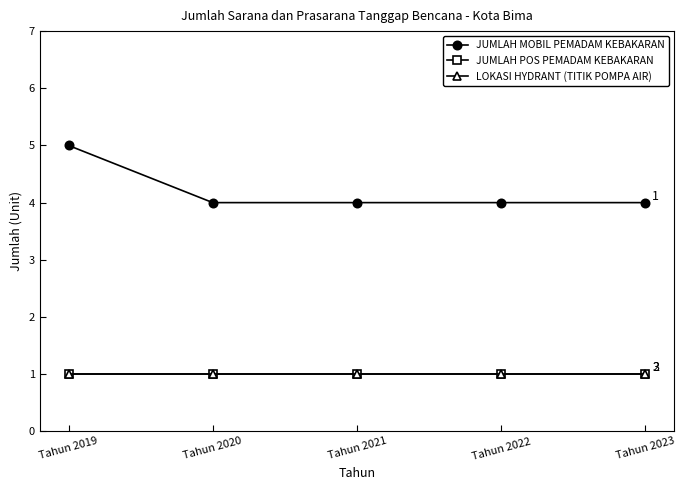

Is it true that JUMLAH POS PEMADAM KEBAKARAN equals 1 at Tahun 2019?

True